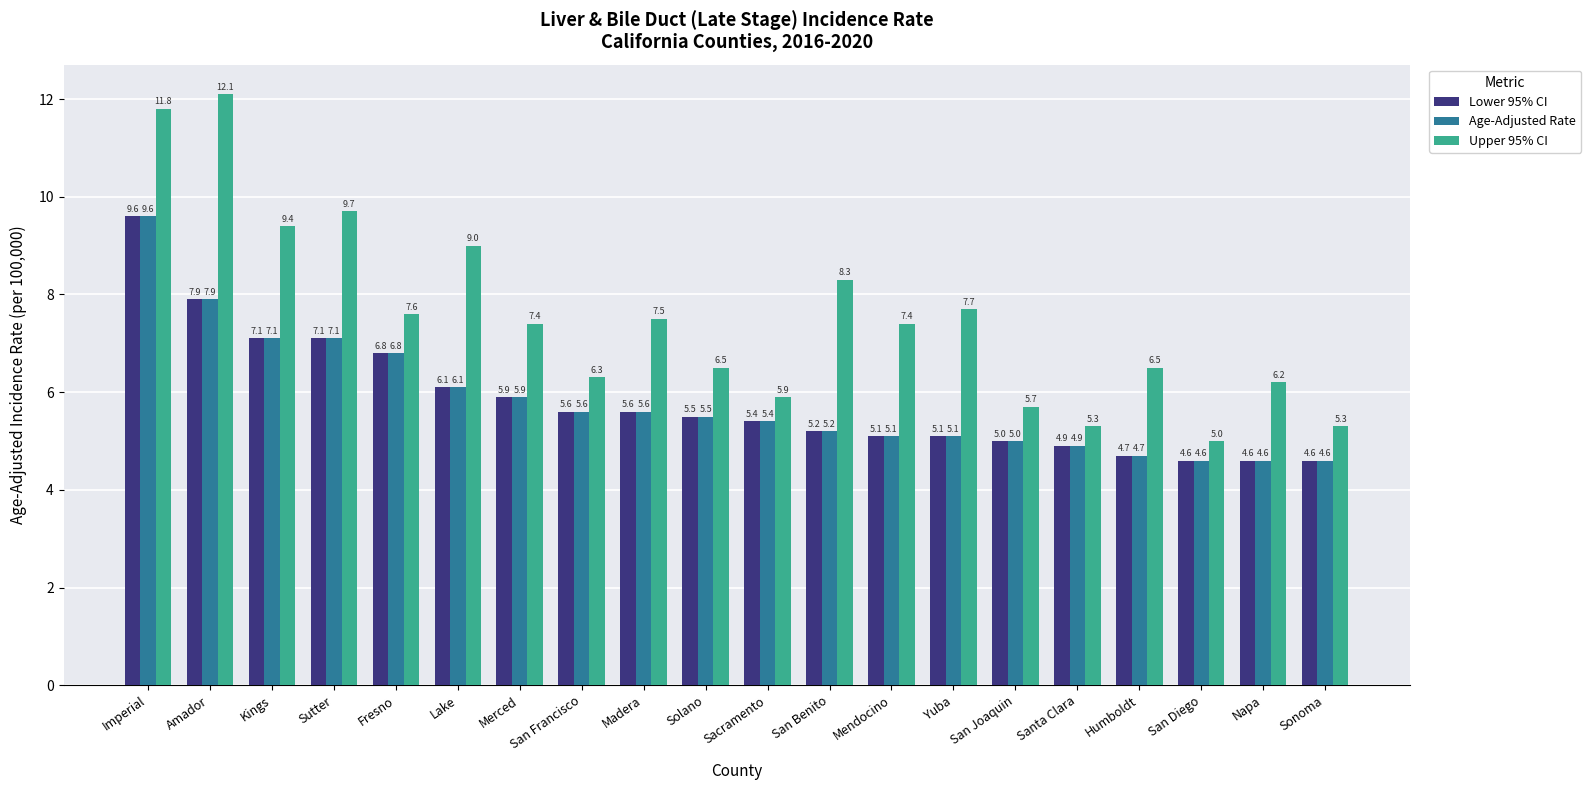

How many groups of bars are there?

20